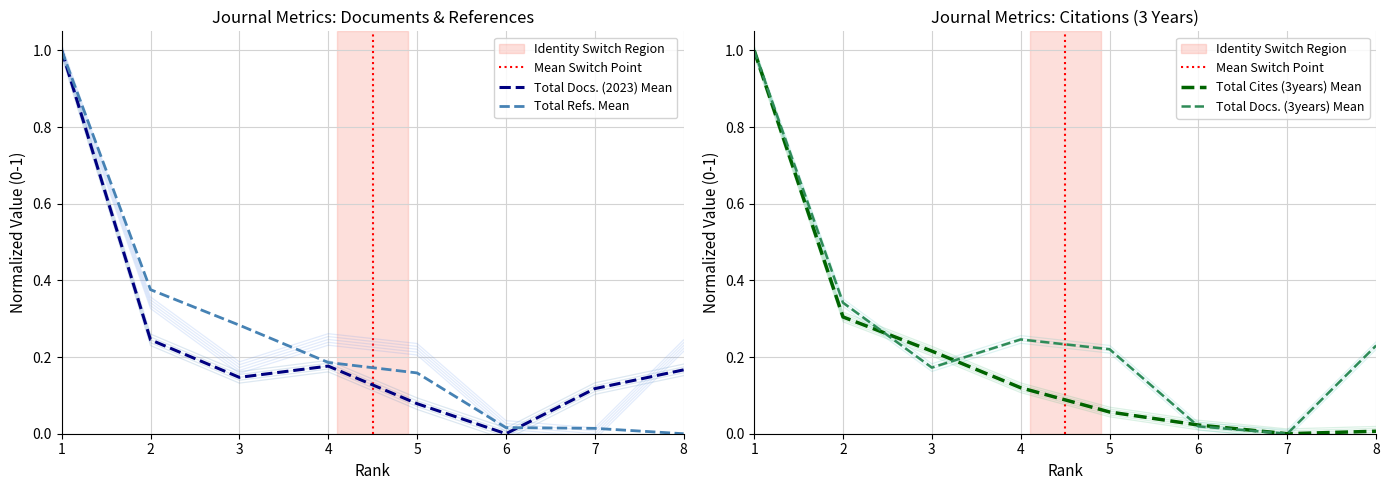

What is the value of the Total Docs. (2023) point at the 8th from the left?

0.2